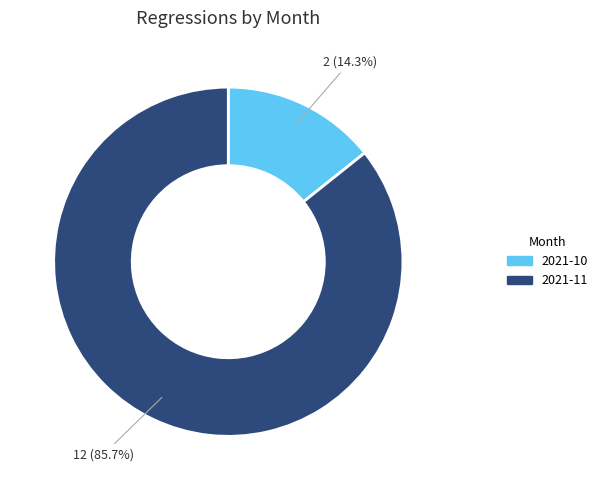

Between 2021-10 and 2021-11, which is larger?

2021-11